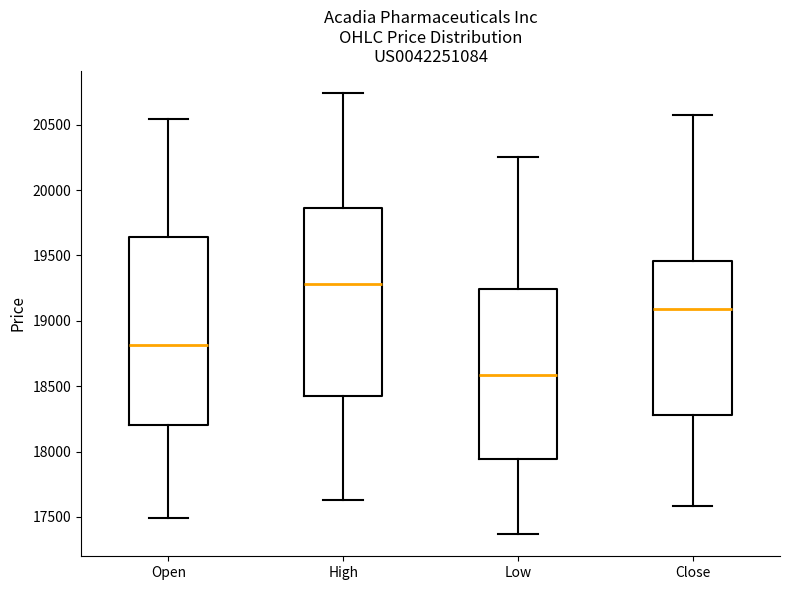

Reading left to right, transcribe this box plot: for each box, give where its median line is, the range the box spans, and where its two whiskers end, as read against the y-axis. The values are not printed on the chart, so give them approximately, as read against the axis.

Open: median 18800, box 18200 to 19650, whiskers 17500 to 20550
High: median 19300, box 18400 to 19850, whiskers 17650 to 20750
Low: median 18600, box 17950 to 19250, whiskers 17350 to 20250
Close: median 19100, box 18300 to 19450, whiskers 17600 to 20550